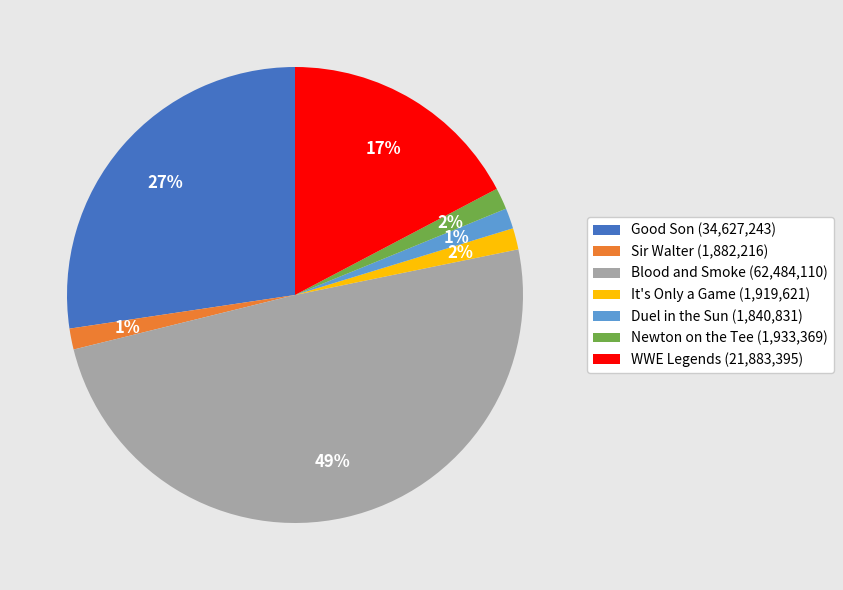

What is the ratio of the value at Sir Walter (1,882,216) to the value at Duel in the Sun (1,840,831)?

1.0